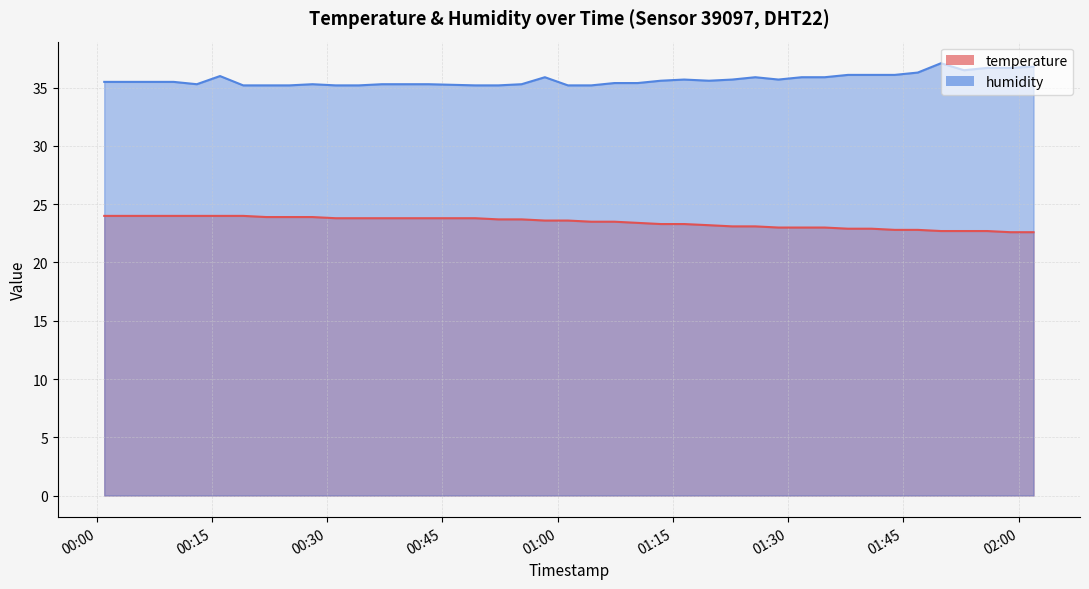

Which series has the largest total across all categories?

humidity